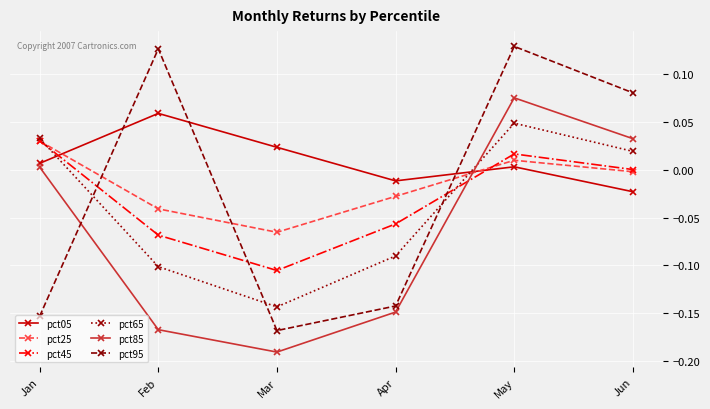

How many interior local peaks does the pct65 series have?

1